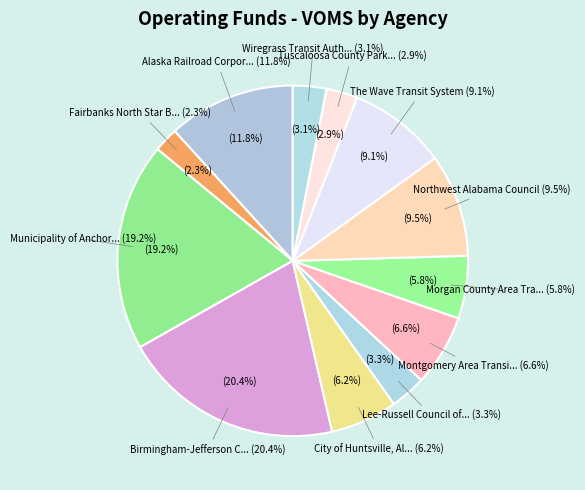

How many slices are in this pie chart?

12